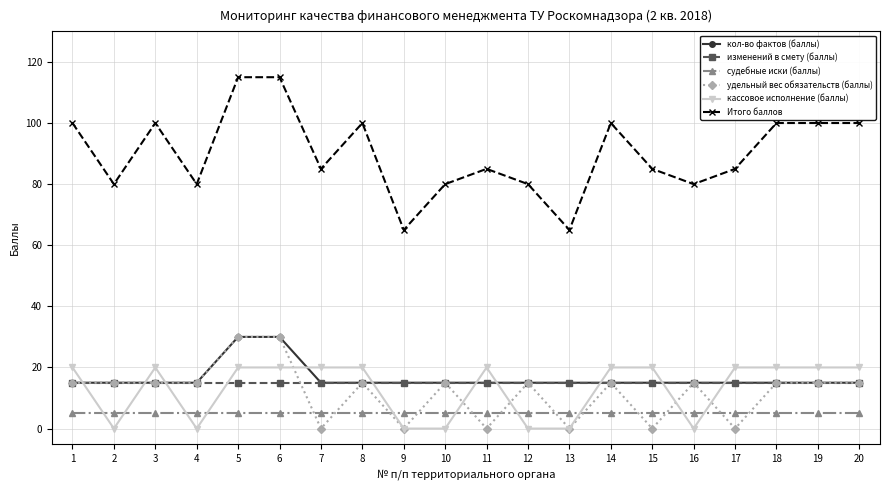

At which label does Итого баллов first exceed 85?

1